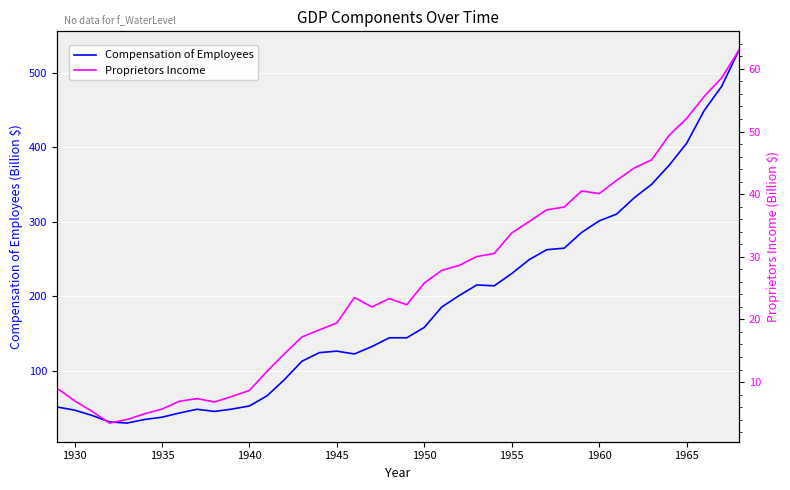

The Compensation of Employees series shows 52.8 at 1940. True or false?

True